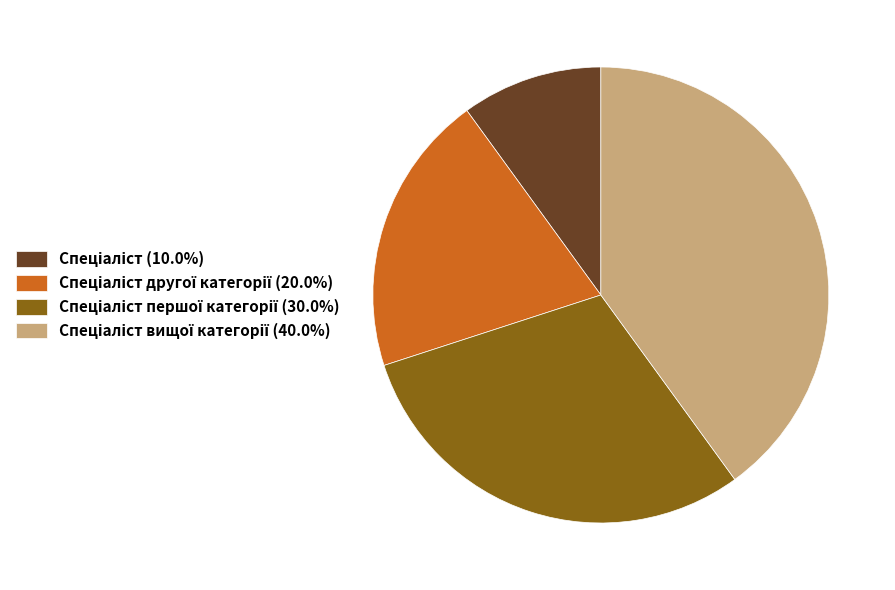

Is there a majority slice in this chart?

No